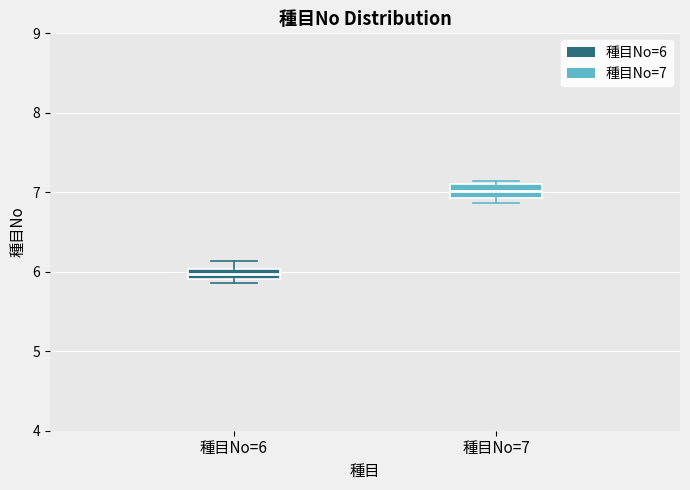

Which box's median line is the highest?

種目No=7